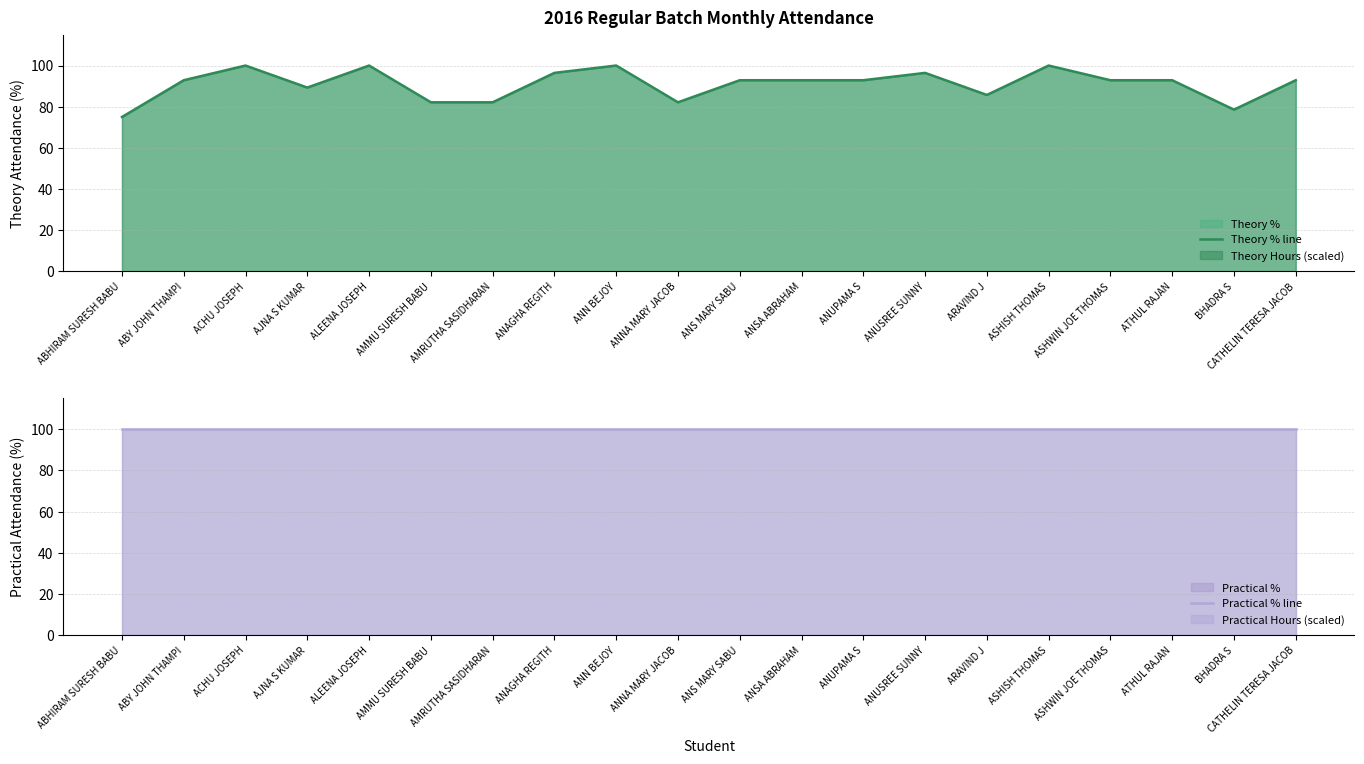

What is the label of the 12th point from the right?

ANN BEJOY